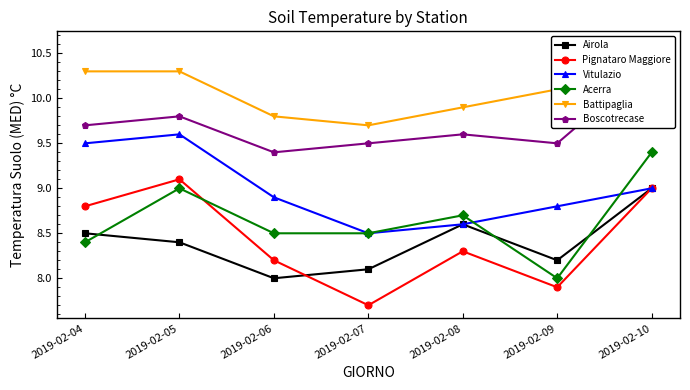

List the labels in order of Airola value, smallest first.

2019-02-06, 2019-02-07, 2019-02-09, 2019-02-05, 2019-02-04, 2019-02-08, 2019-02-10